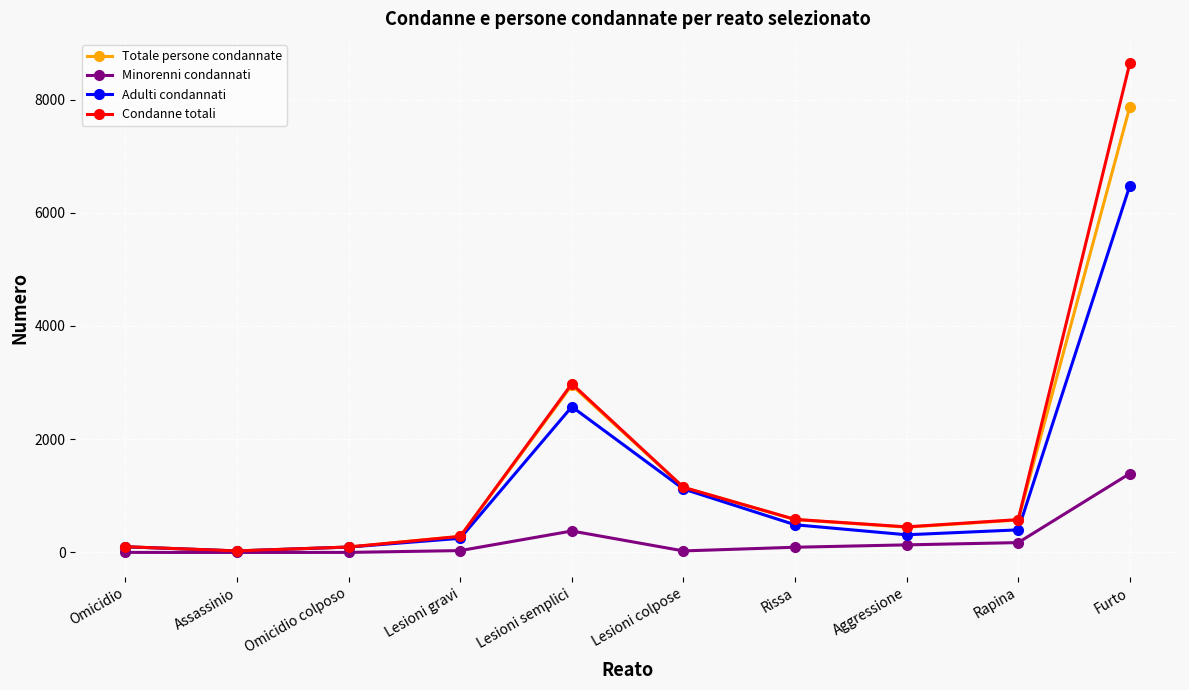

What is the greatest value displayed?

8639